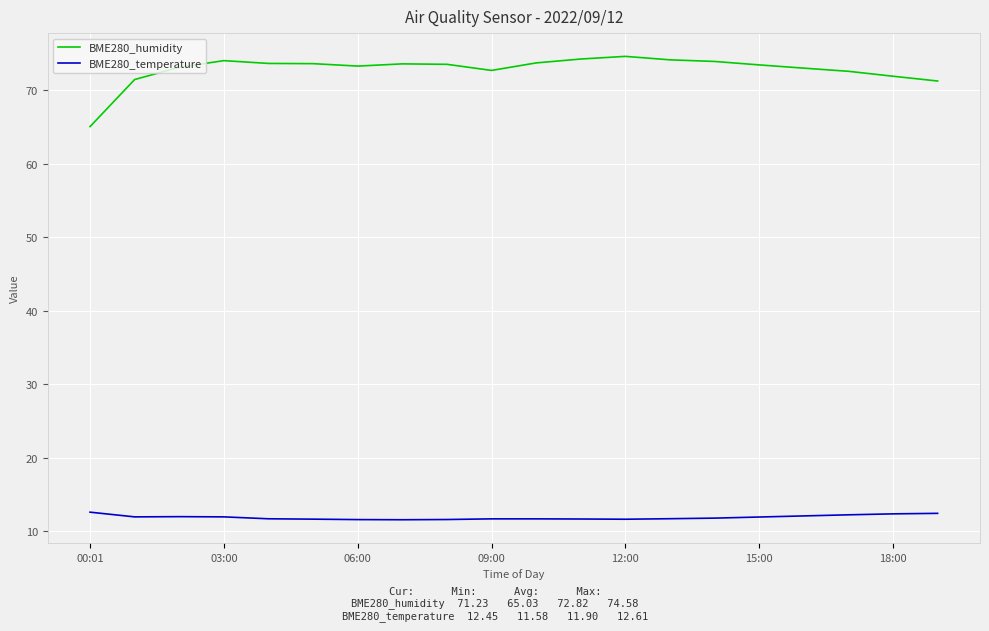

List the series in order of their overall mean, highest first.

BME280_humidity, BME280_temperature